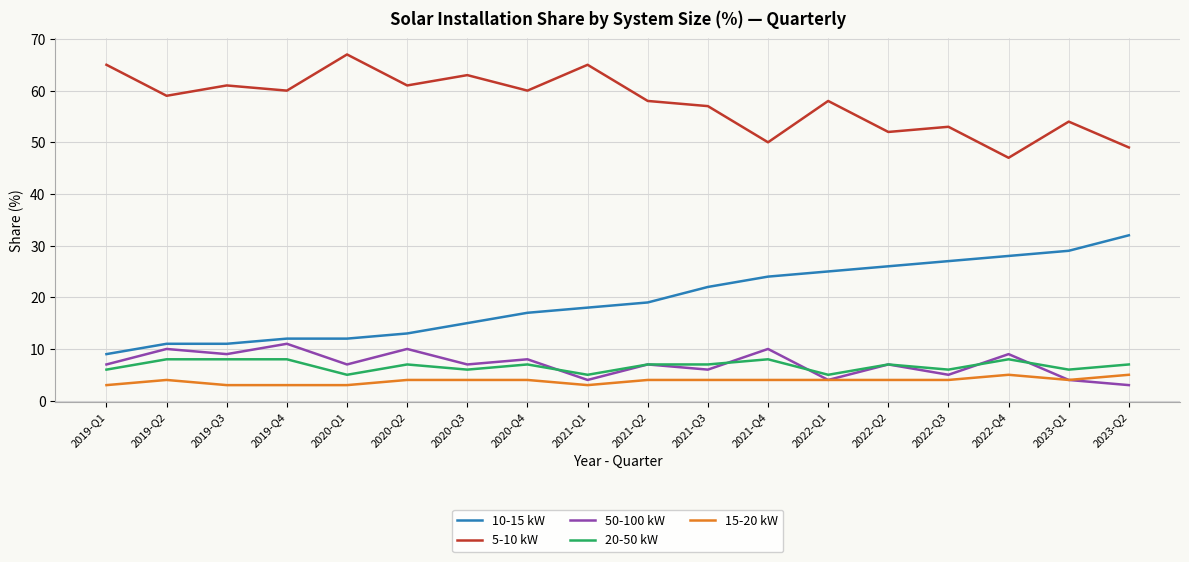

What is the spread (max minus min) of values at 2021-Q1?

62